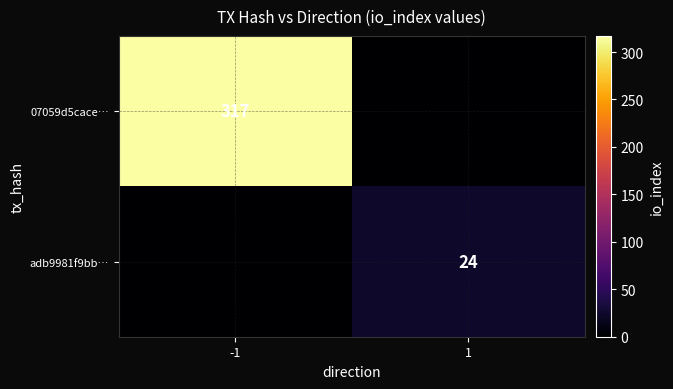

At how many categories does at least one series exceed 125?

1